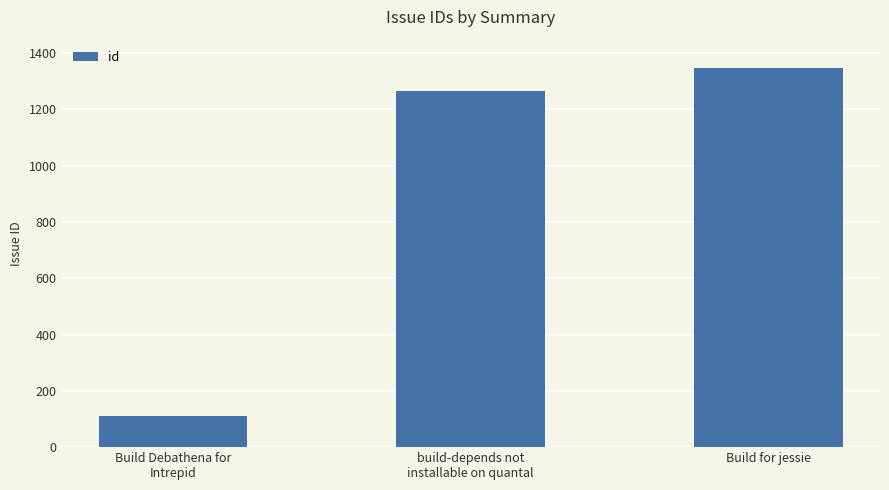

What is the value of the 2nd bar from the left?

1267